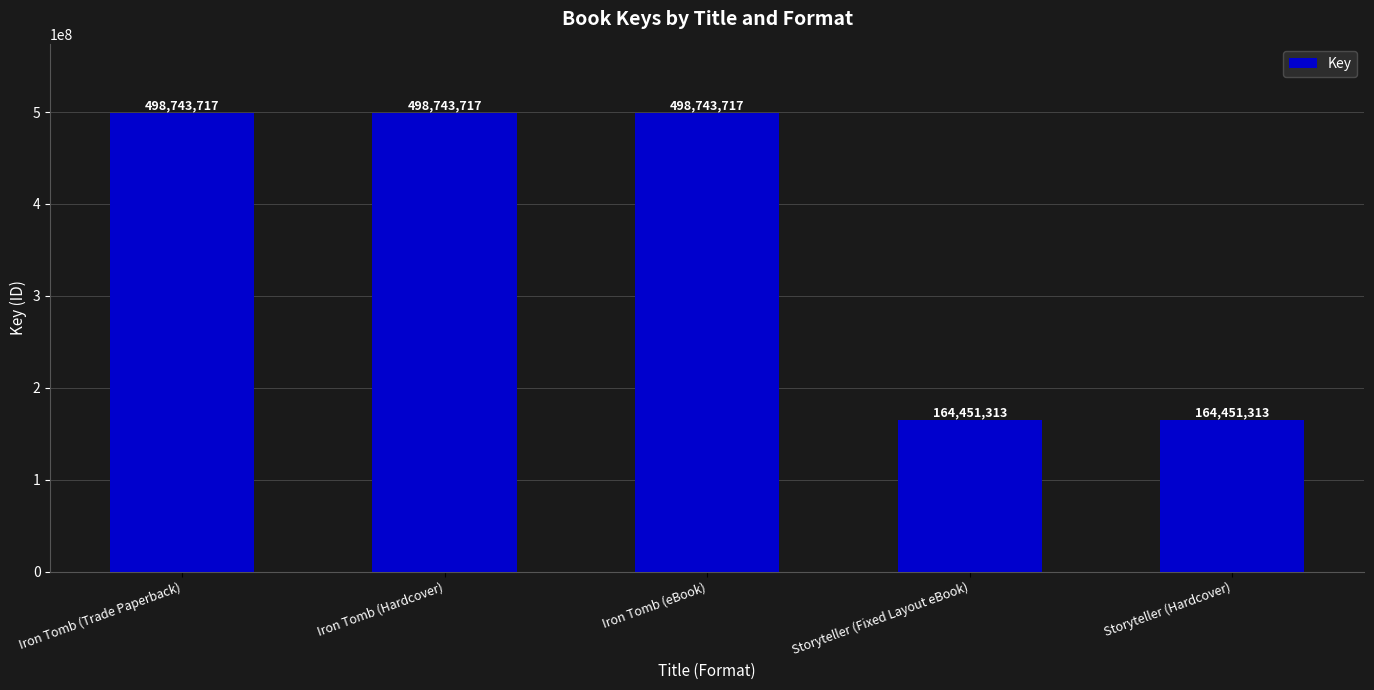

Does the chart contain stacked bars?

No